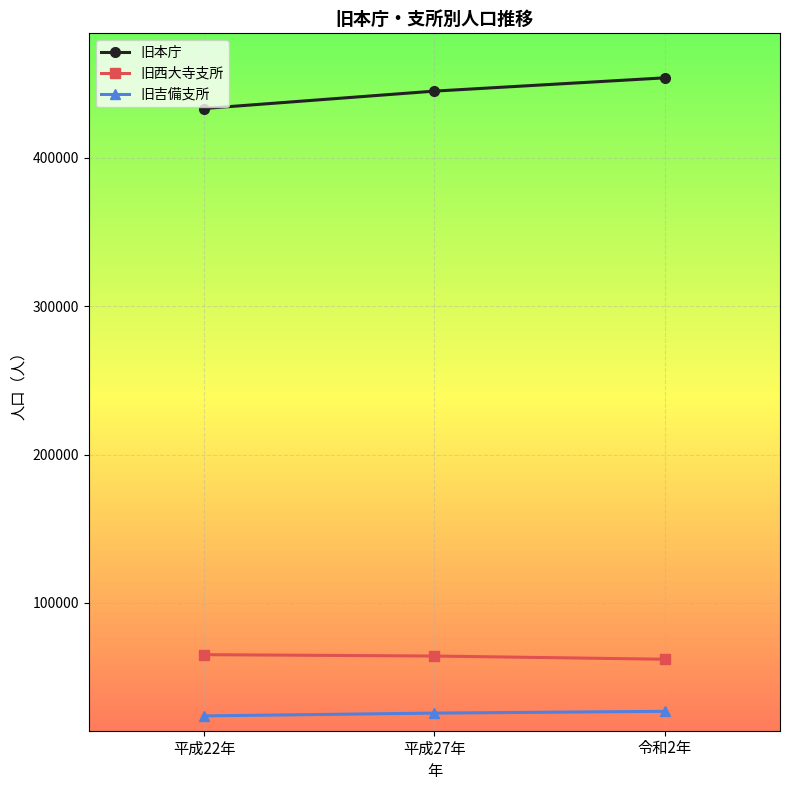

What is the maximum value shown in the chart?

453939